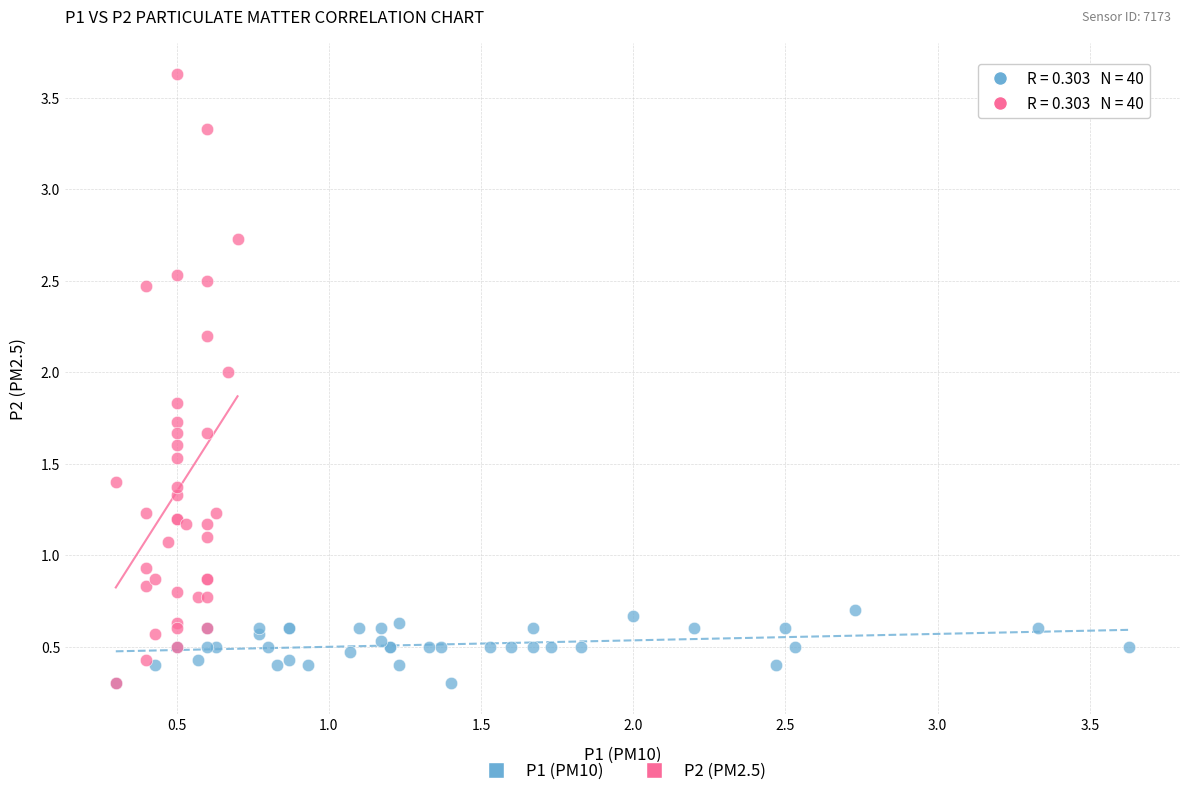

Which series has the largest Y range (max minus min)?

P2 (PM2.5)